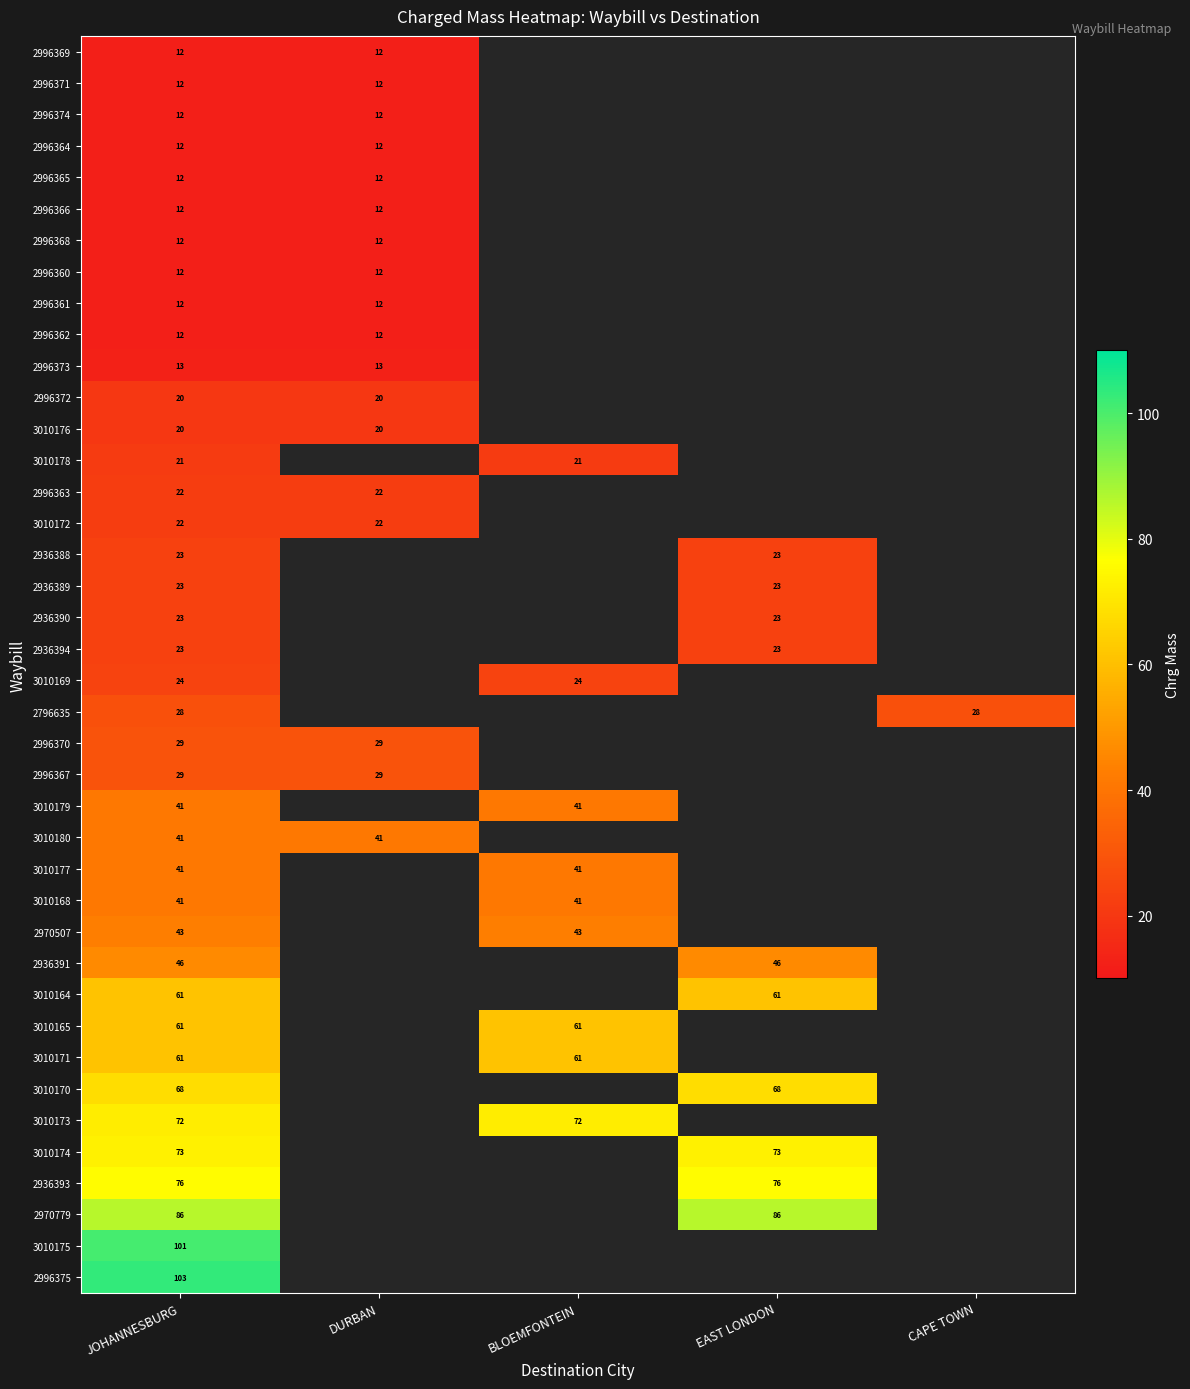

What is the sum of the 2796635 values at CAPE TOWN and JOHANNESBURG?

56